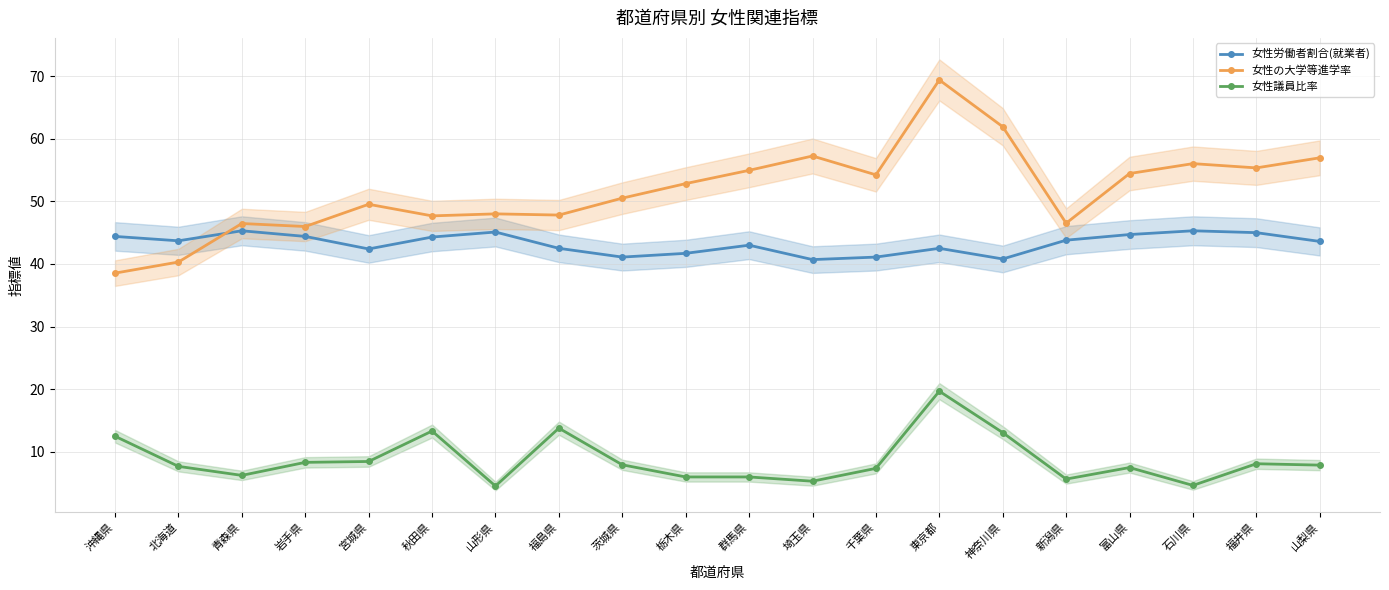

What are all the series names shown in the legend?

女性労働者割合(就業者), 女性の大学等進学率, 女性議員比率